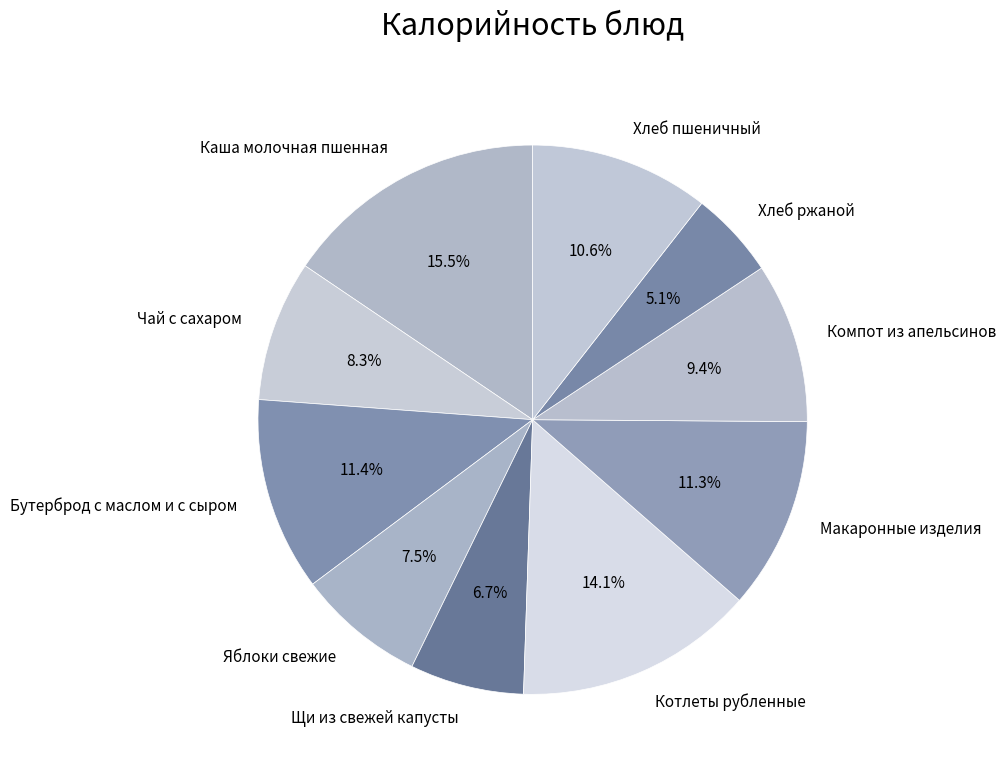

Is it true that Хлеб пшеничный is 3% of the pie?

False